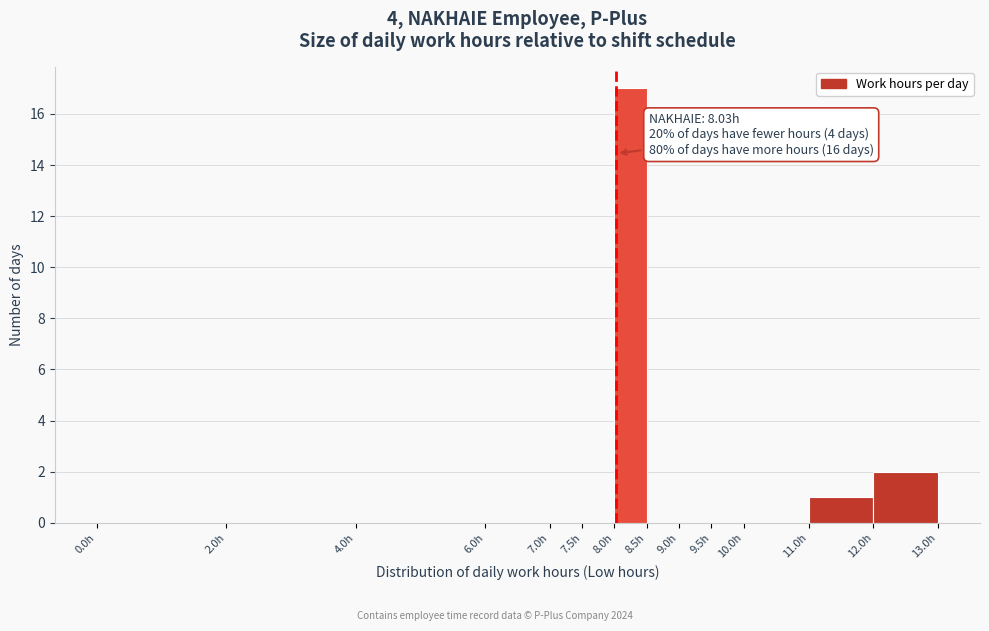

Over which range of the x-axis is the bar tallest?

8.0 to 8.5